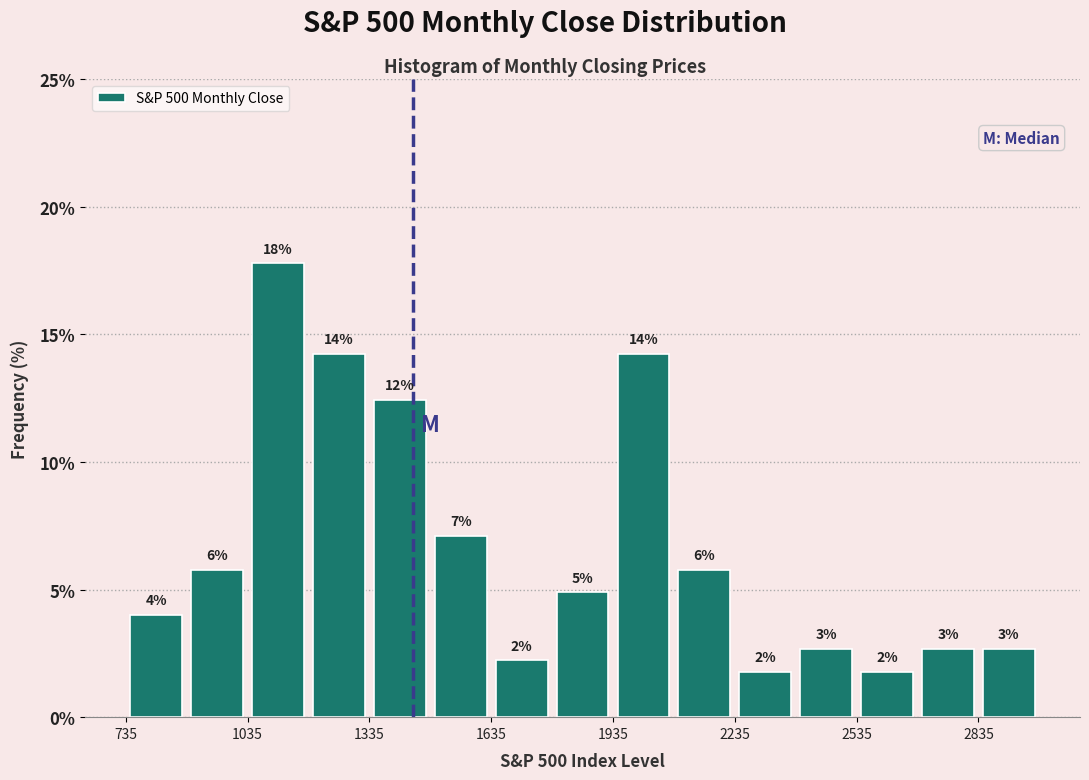

Read against the x-axis, roughly where is the centre of the tallest bar?

1100